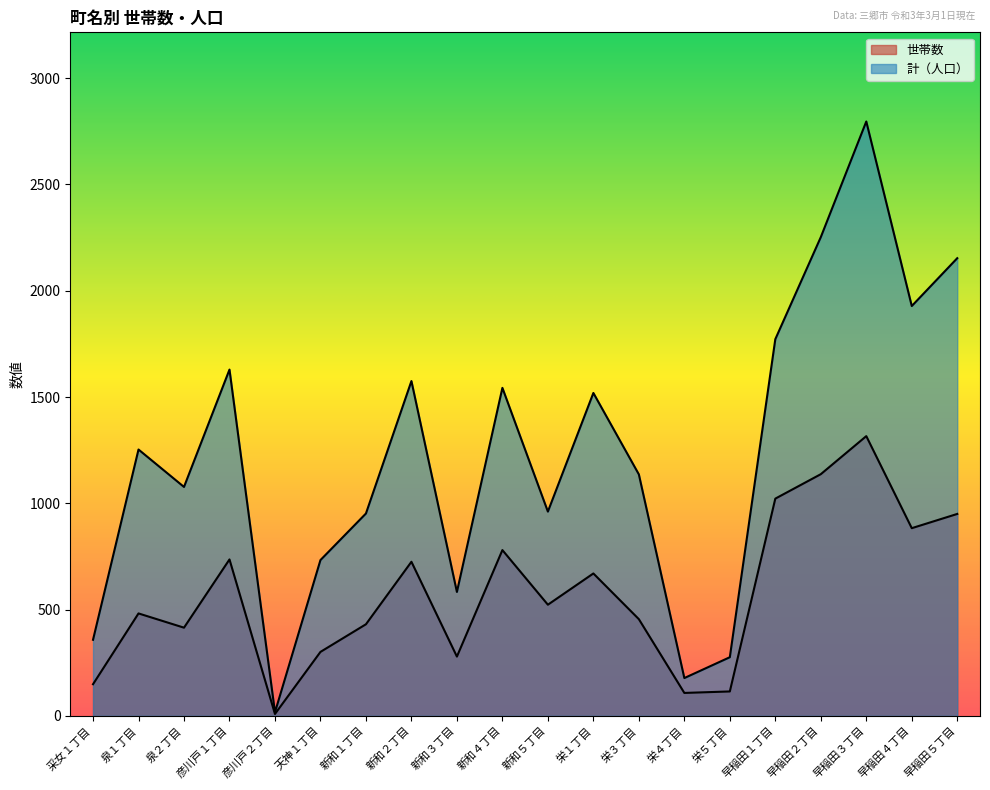

Does the chart have visible grid lines?

No